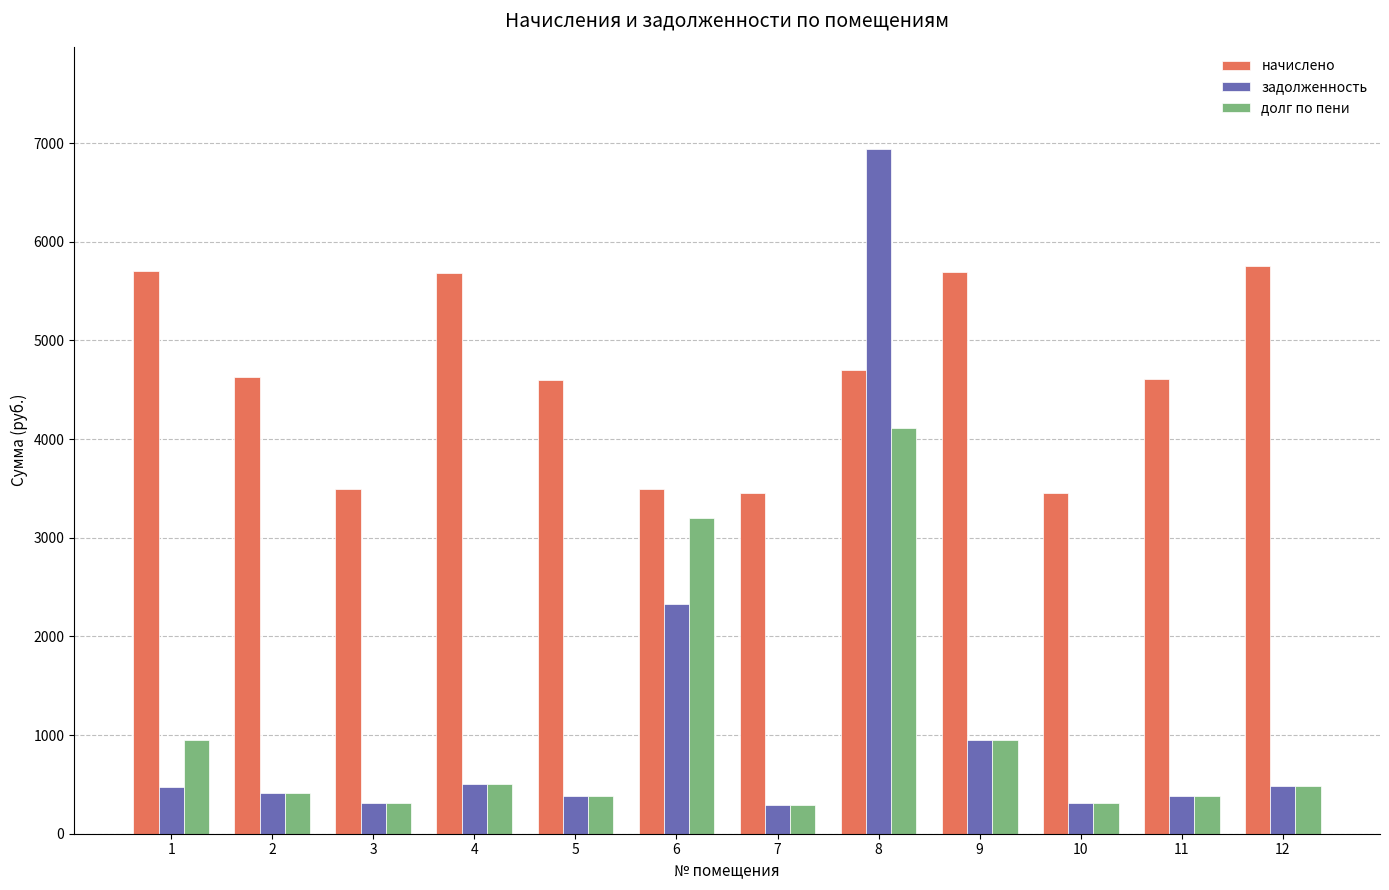

At how many categories does at least one series exceed 3735?

8